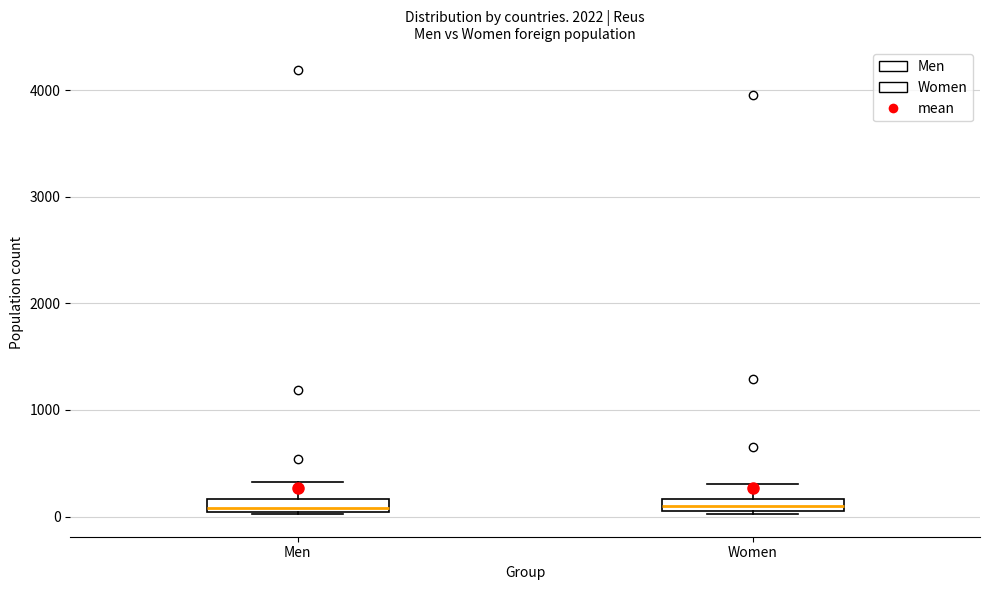

Where is the lower edge of the box for Men on the y-axis? The values are not printed on the chart, so give them approximately, as read against the axis.

0